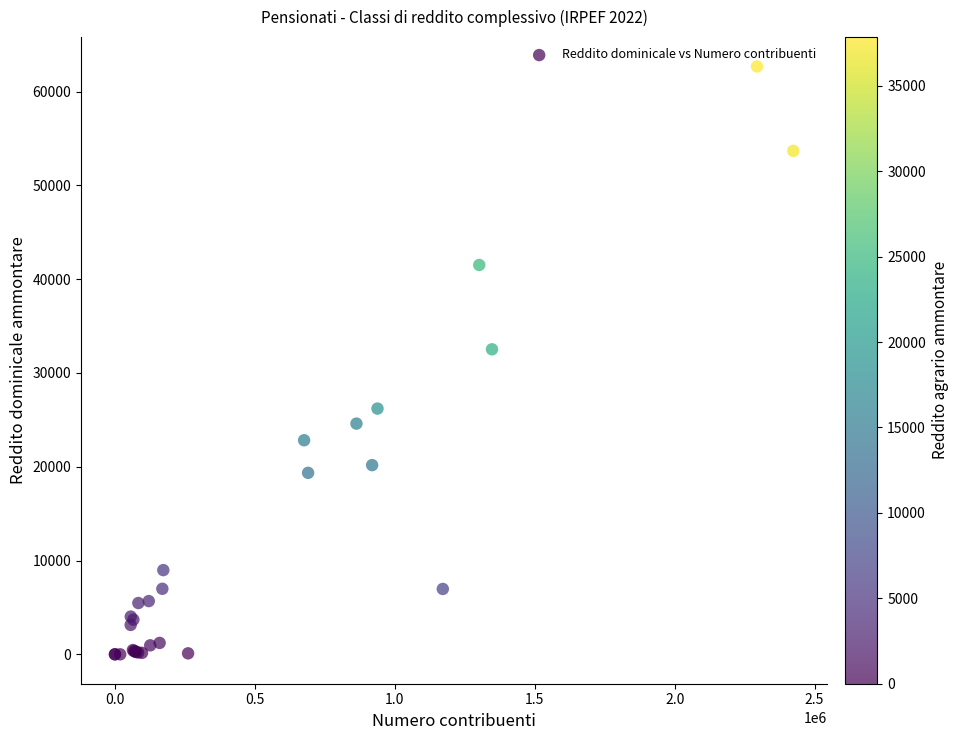

What Y value in the scatter plot is closest to 31333?

32518